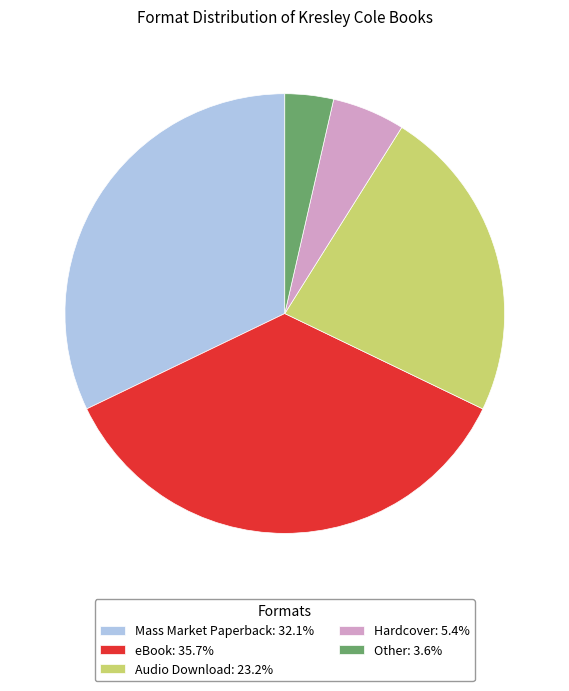

Is the sum of Audio Download and Hardcover greater than half?

No